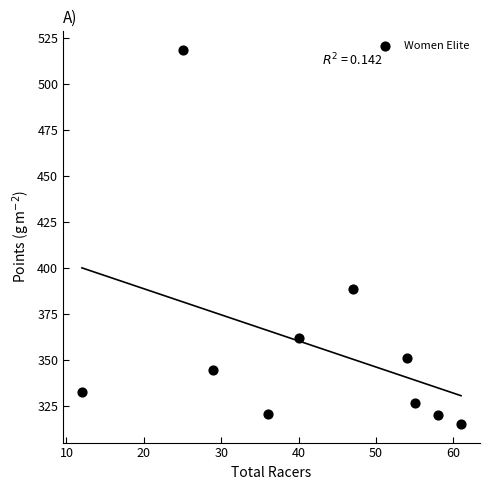

What is the average Y value?

357.9